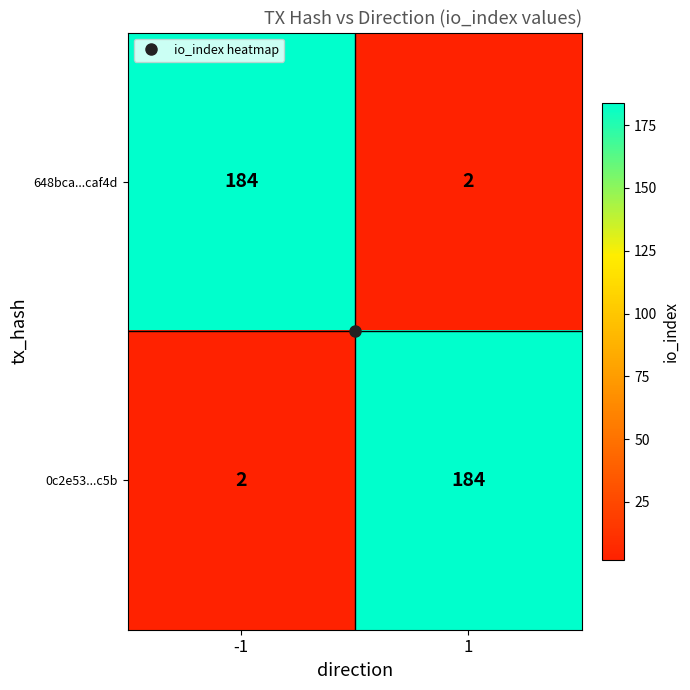

What is the difference between the maximum and minimum values in the 0c2e53...c5b series?

182